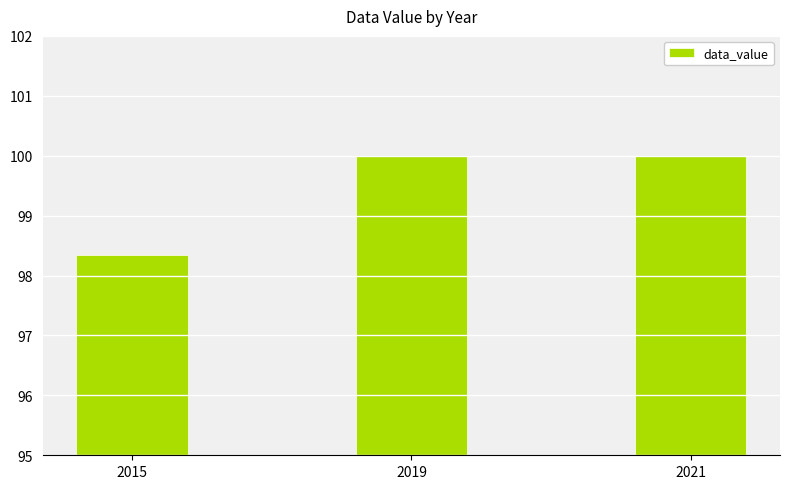

What is the value of the 2nd bar from the left?

100.0